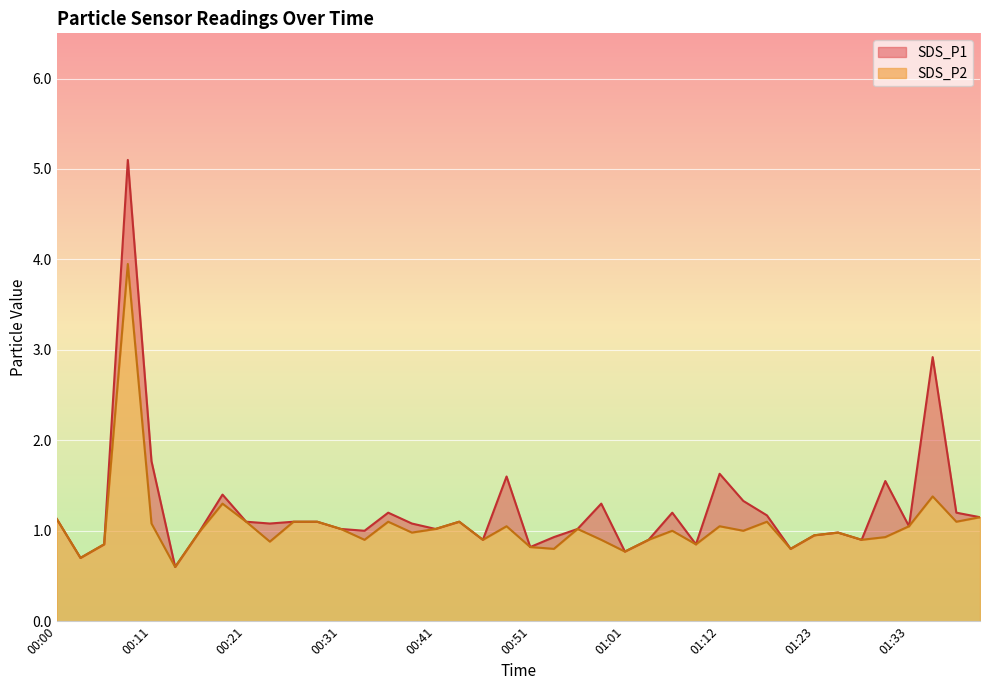

How many lines are shown in the chart?

2